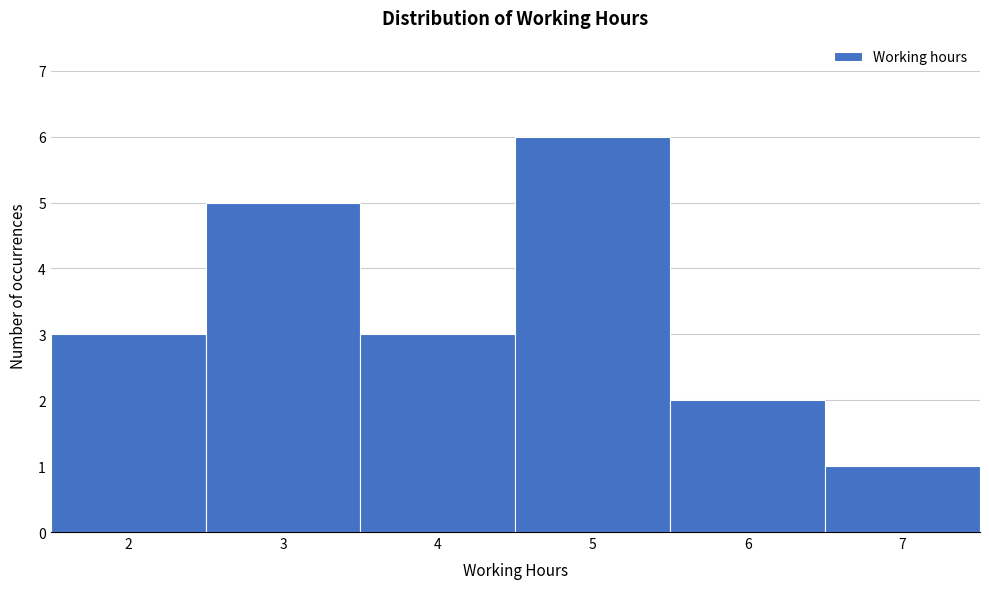

Over which range of the x-axis is the bar tallest?

4.5 to 5.5